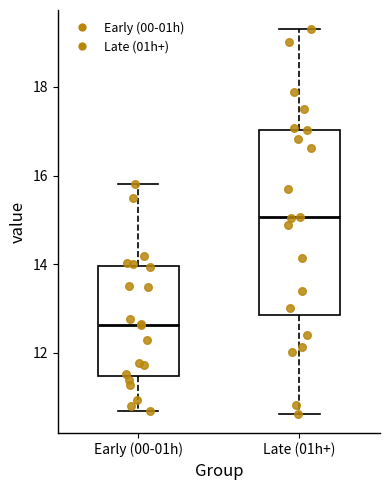

Which box is the tallest, from its lower edge to its upper edge?

Late (01h+)